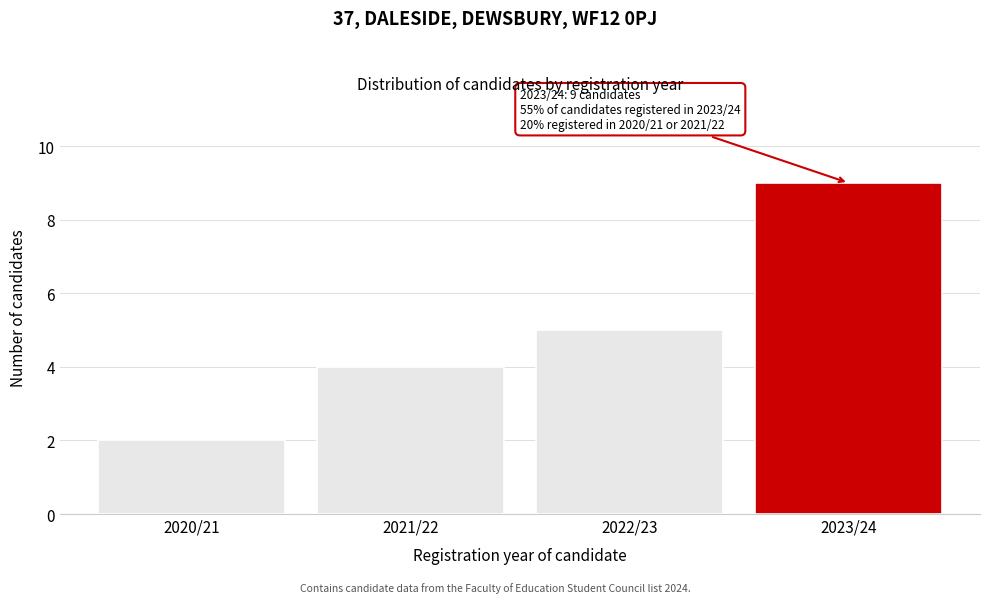

Reading left to right, list all the values displayed in this chart.

2	4	5	9